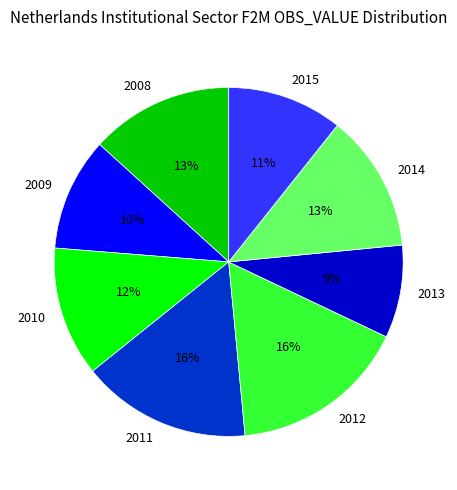

Which category has the smallest portion of the pie?

2013